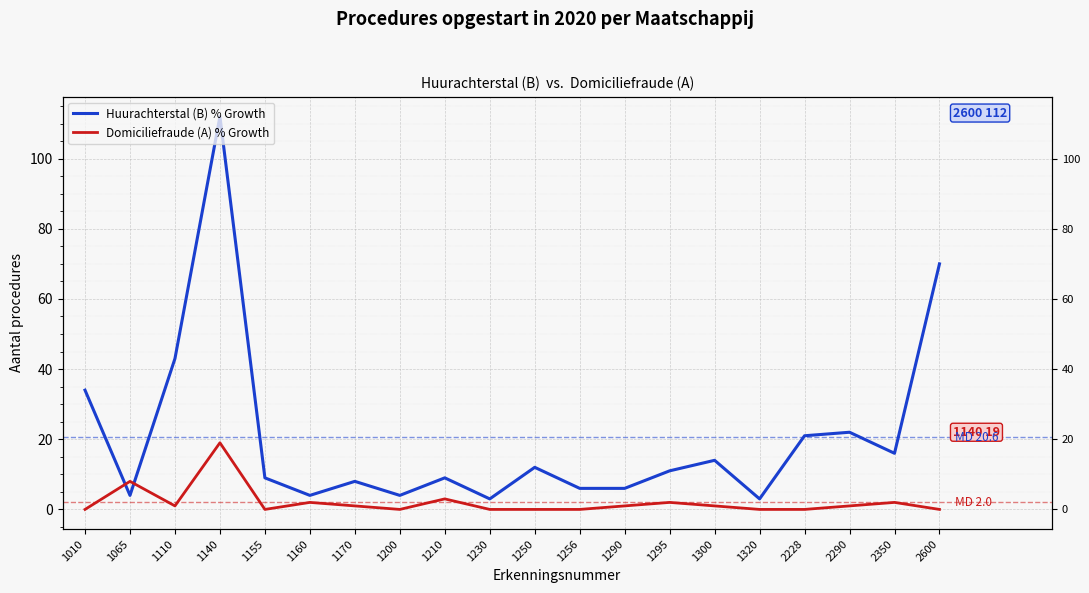

Read the Huurachterstal (B) % Growth value at 2290.

22